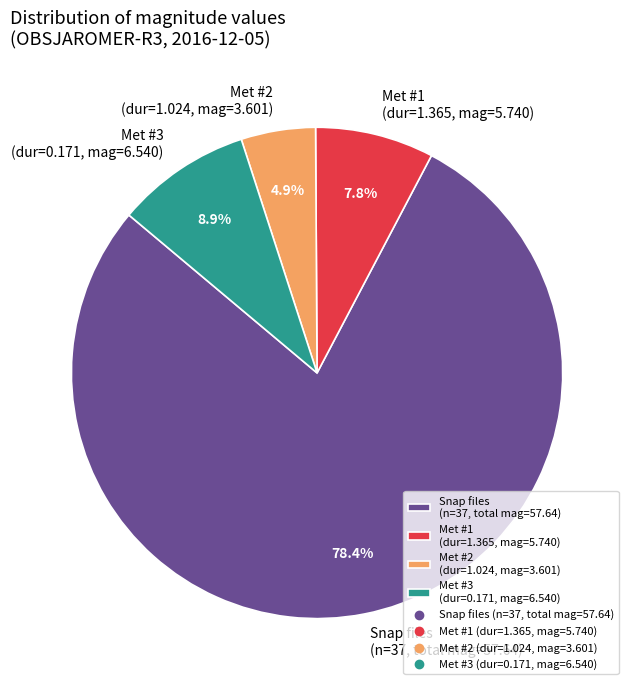

What portion of the pie excludes Met #3 (dur=0.171, mag=6.540)?

91.1%